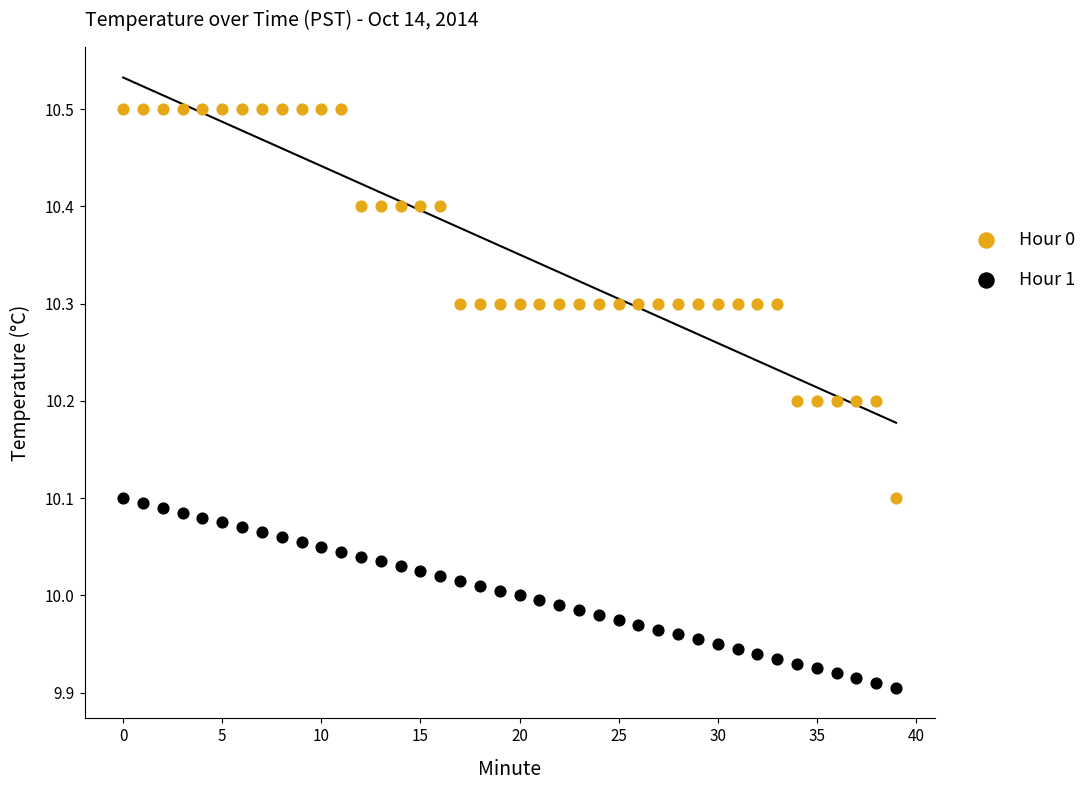

Which series contains the lowest Y value?

Hour 1